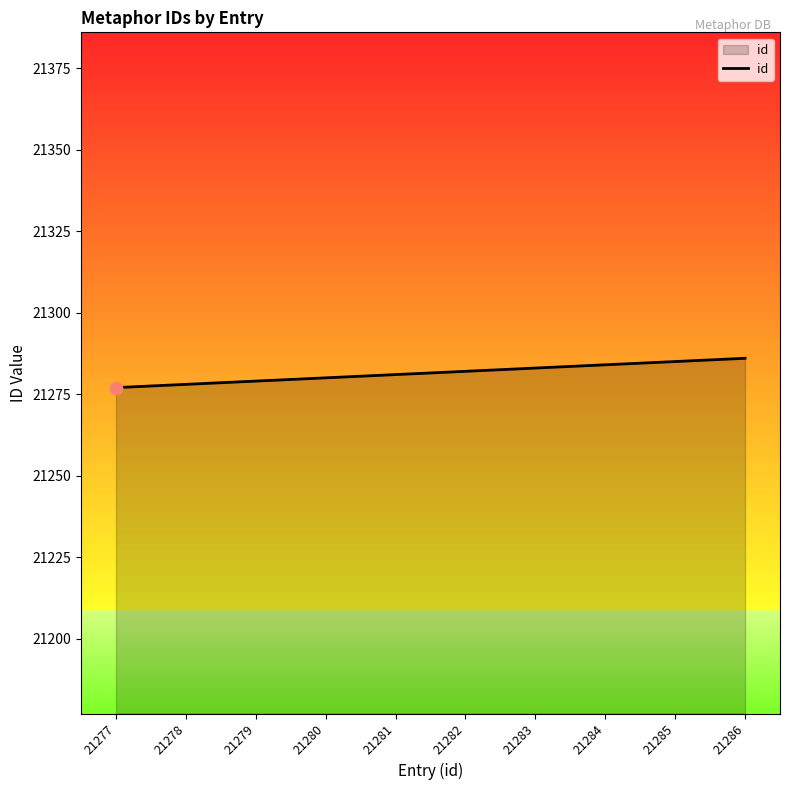

Approximately how many times larger is the value at 21285 compared to 21283?

1.0